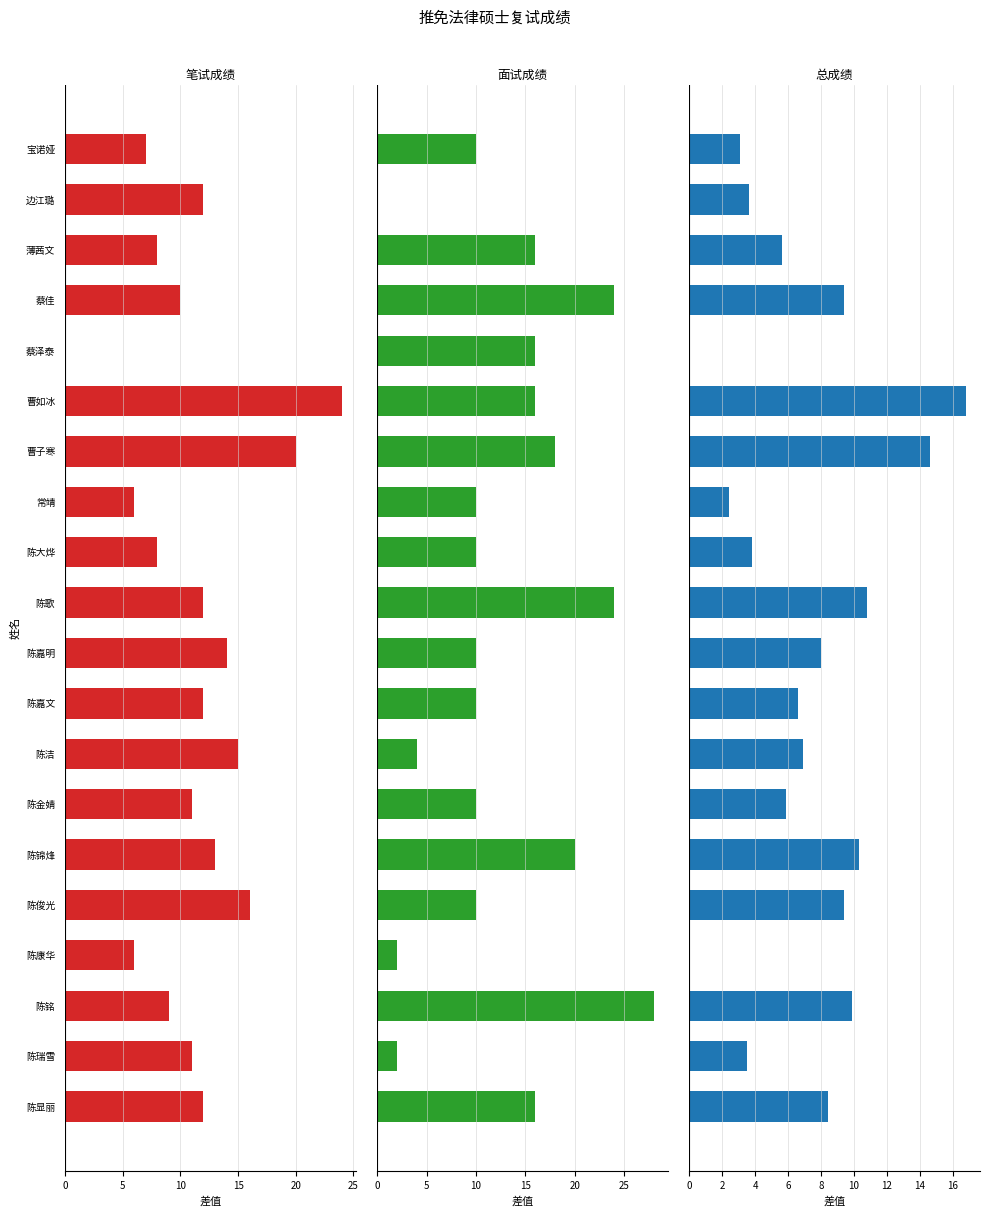

True or false: 笔试成绩 has a value of 11.0 at 陈瑞雪.

True